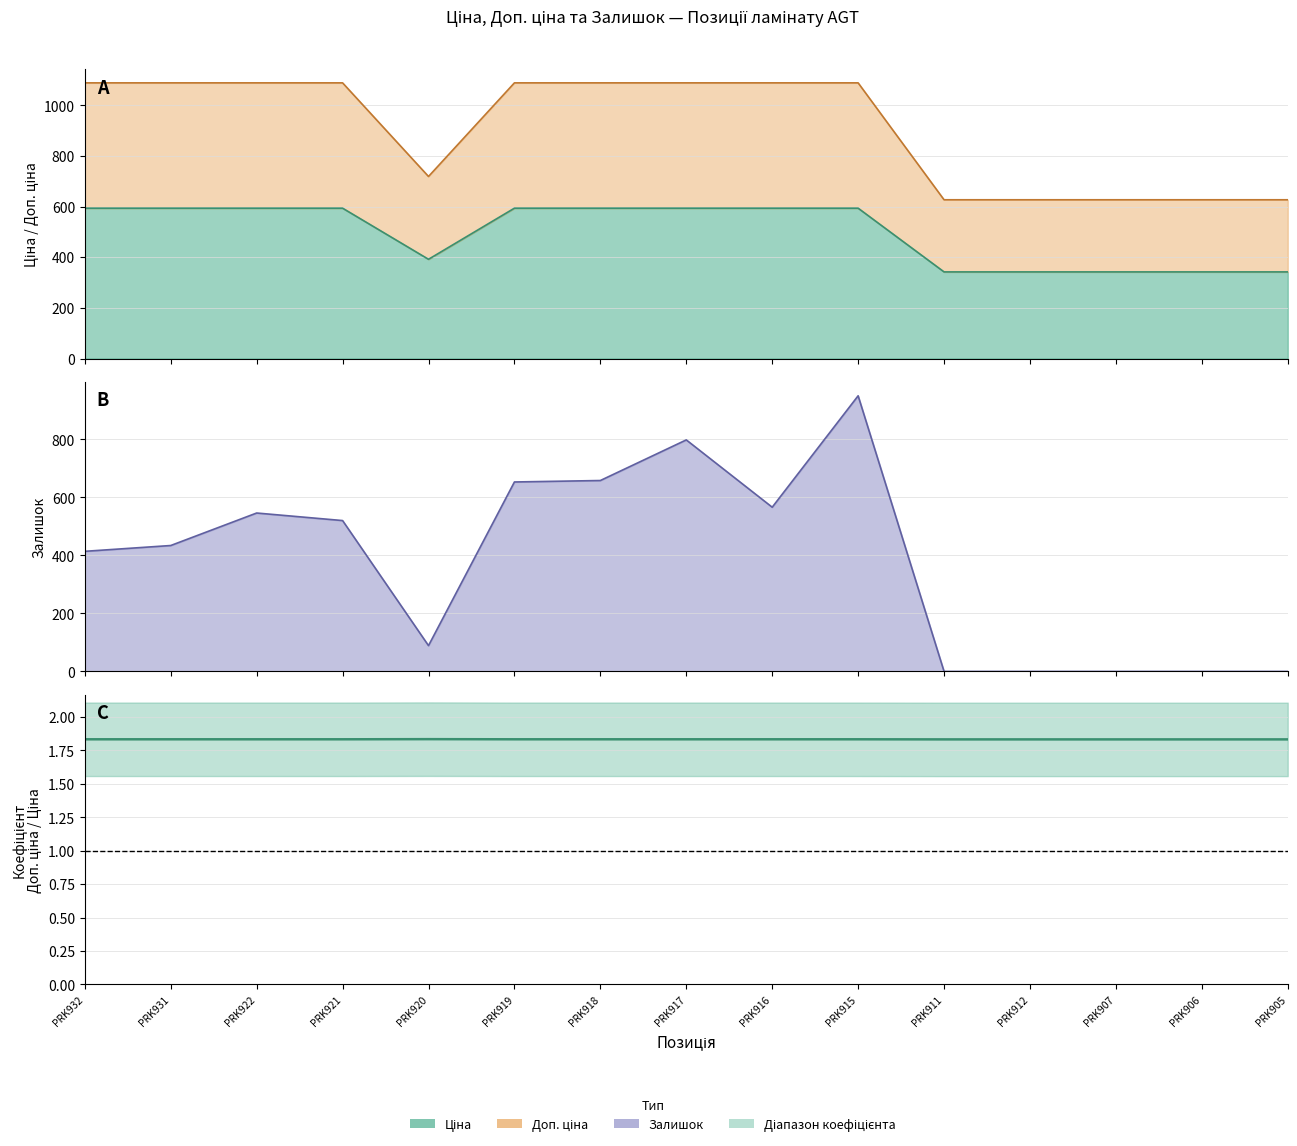

Reading left to right, extract all data points from this chart.

1.8	1.8	1.8	1.8	1.8	1.8	1.8	1.8	1.8	1.8	1.8	1.8	1.8	1.8	1.8